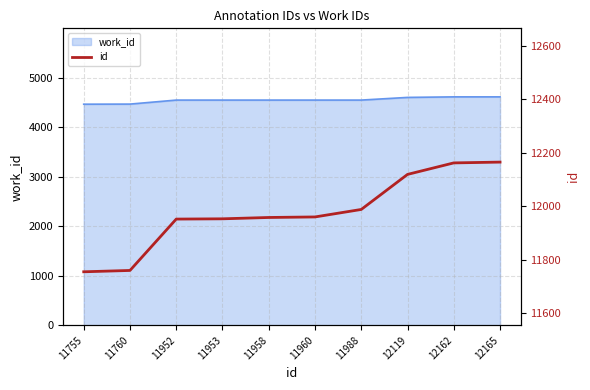

Is it true that the value at 11960 is 17460?

False